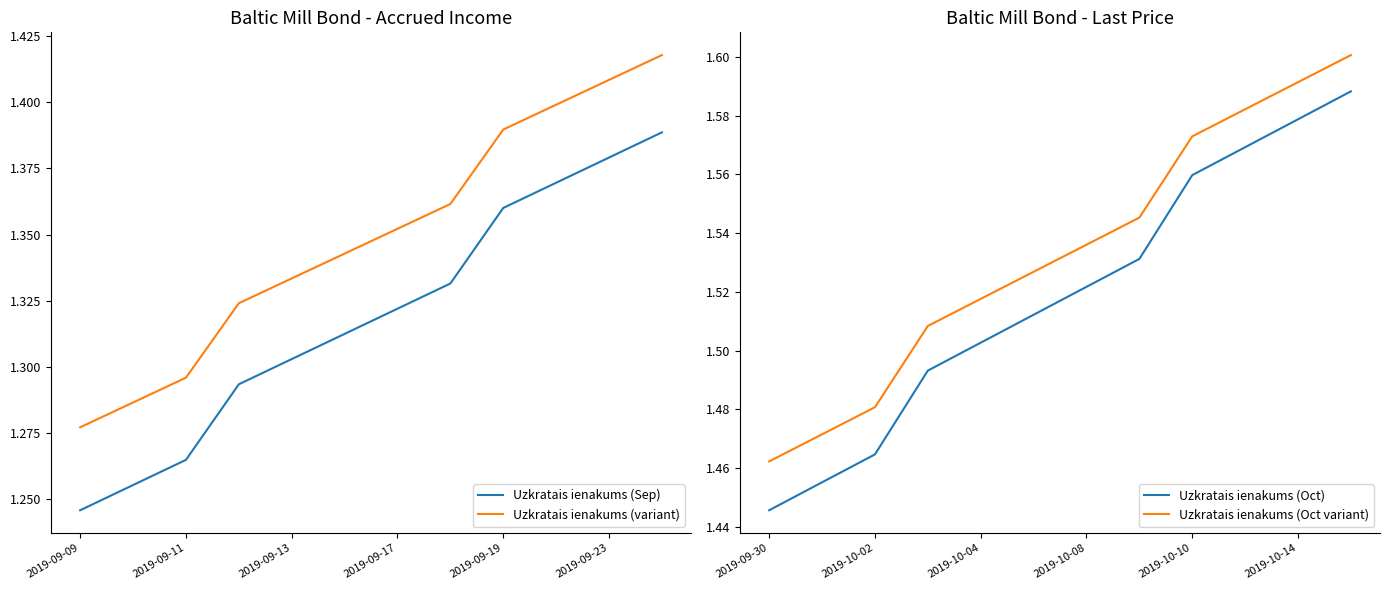

True or false: Uzkratais ienakums (Oct variant) has a value of 2.4 at 2019-10-14.

False